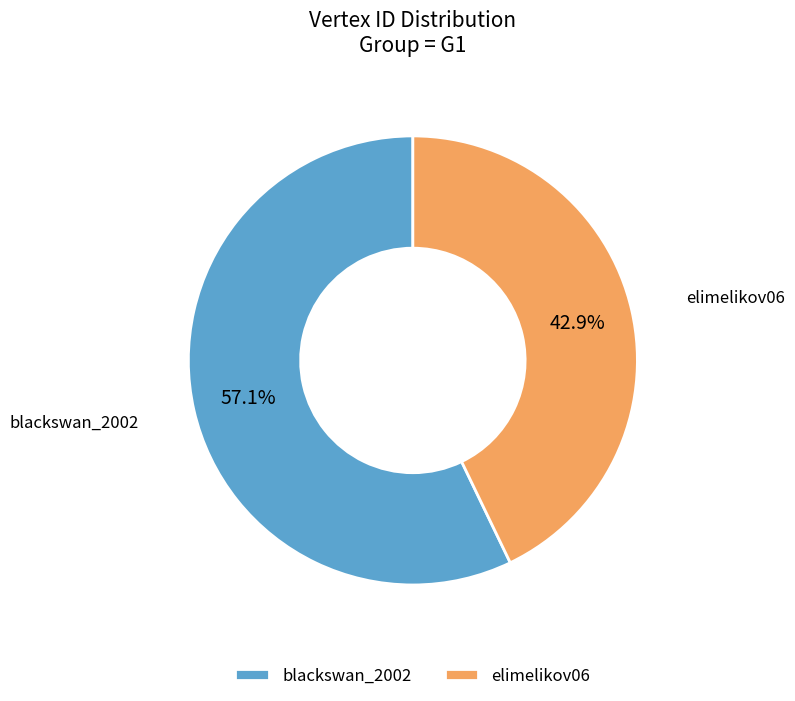

Which has a higher value, elimelikov06 or blackswan_2002?

blackswan_2002